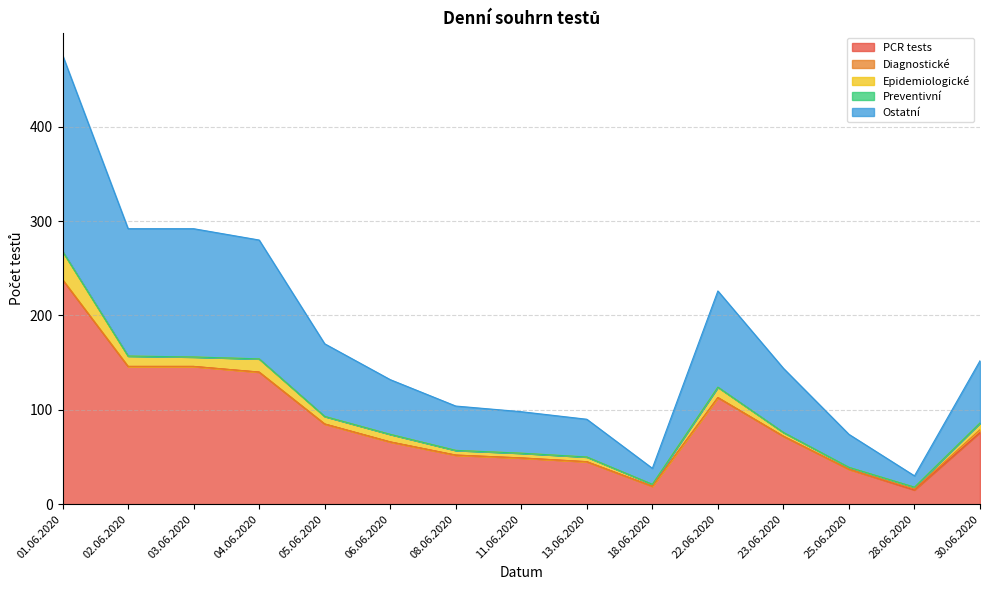

What is the label of the 12th point from the left?

23.06.2020